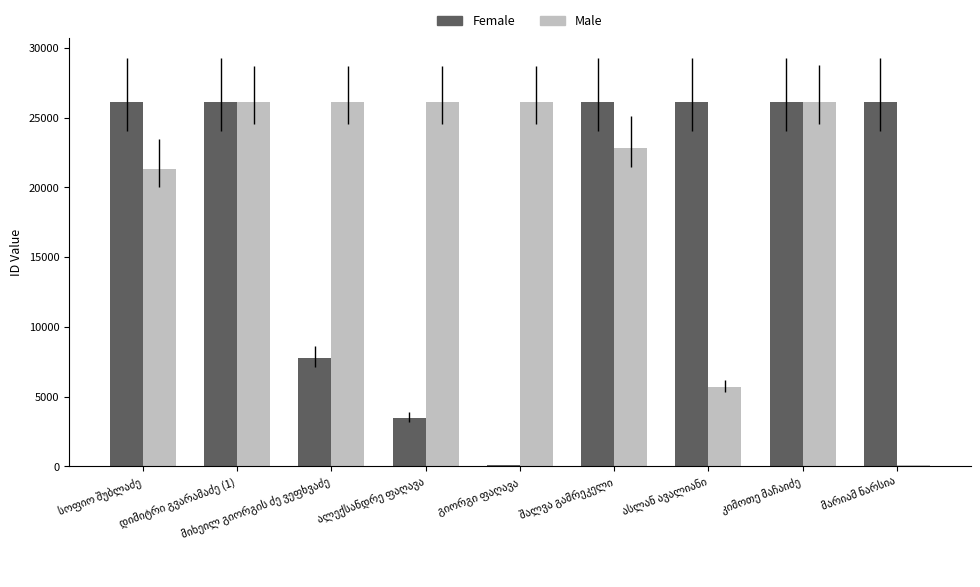

What are all the series names shown in the legend?

Female, Male